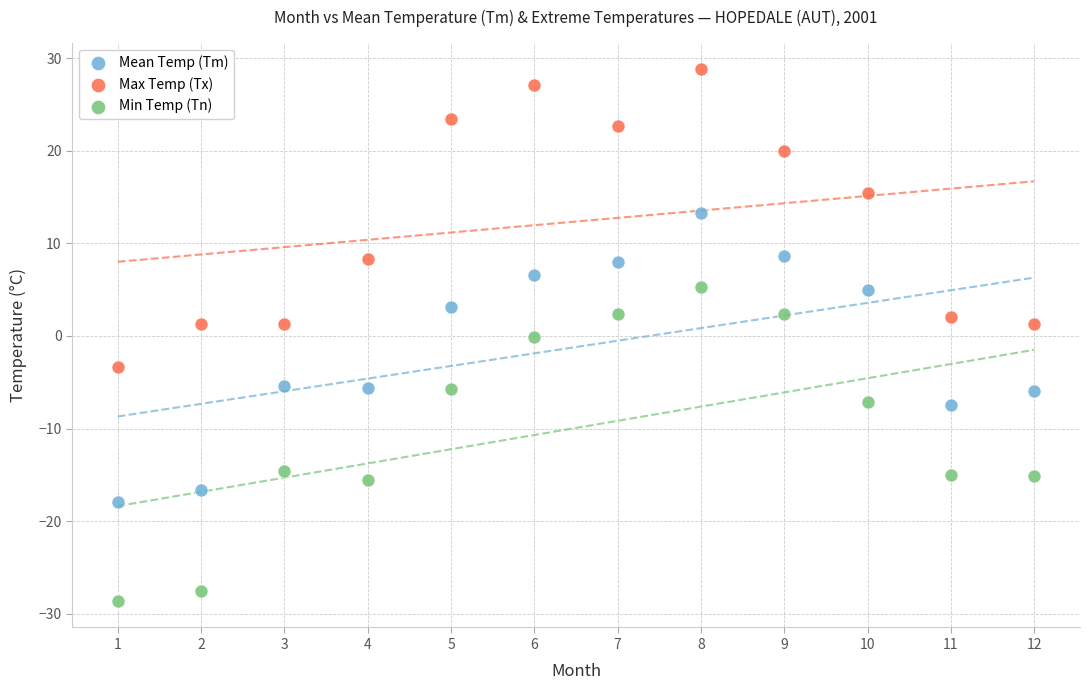

Which series reaches the minimum Y coordinate?

Min Temp (Tn)